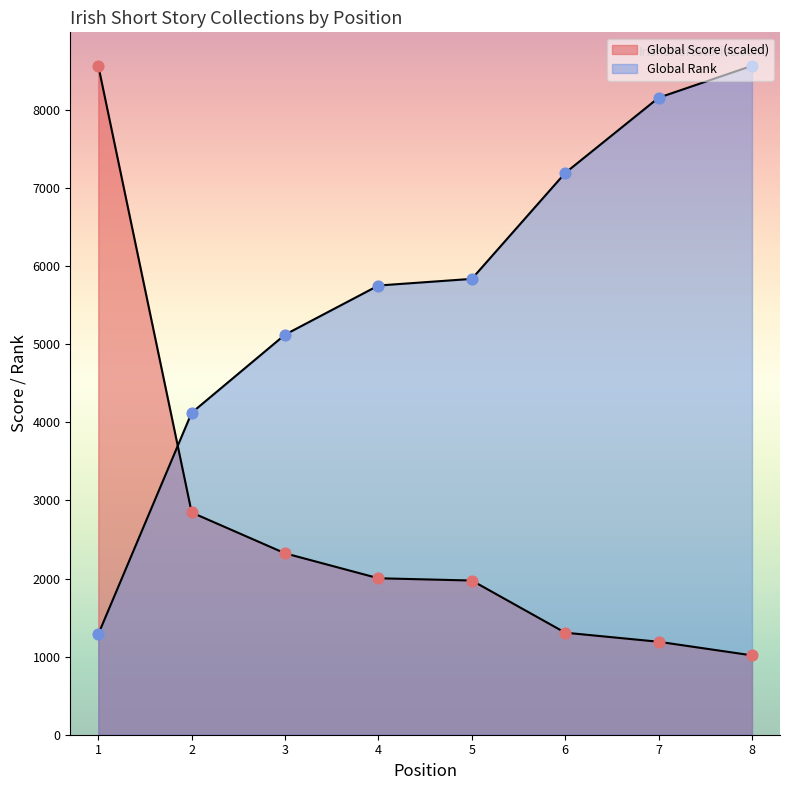

Which series has the largest total across all categories?

Global Rank